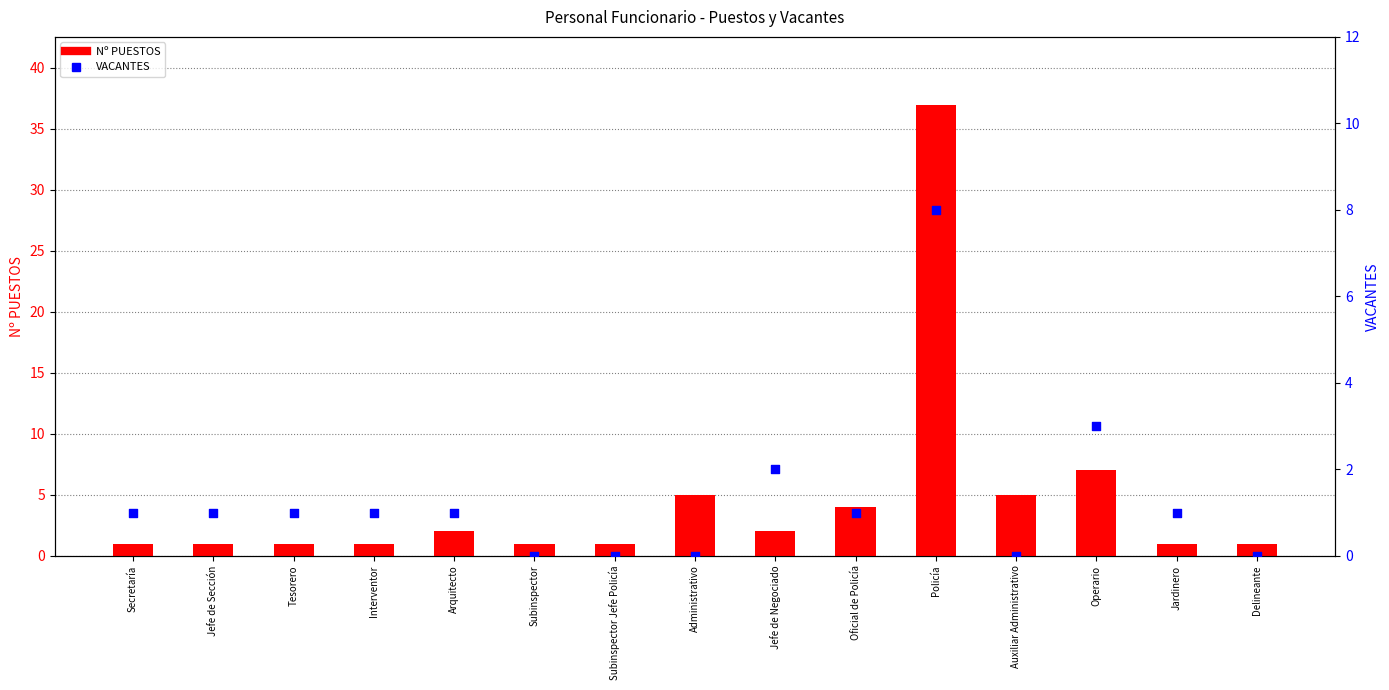

Which series has the widest spread of Y values?

Nº PUESTOS